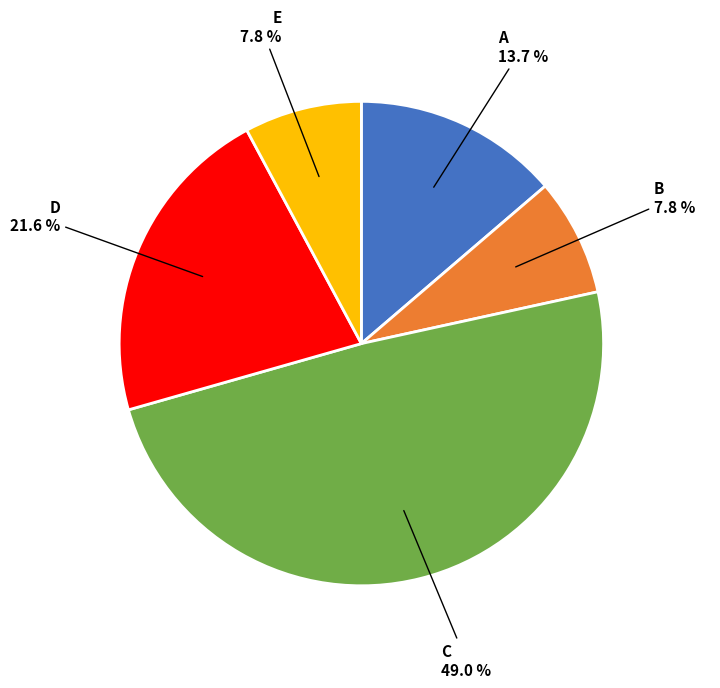

Does any single category account for the majority?

No